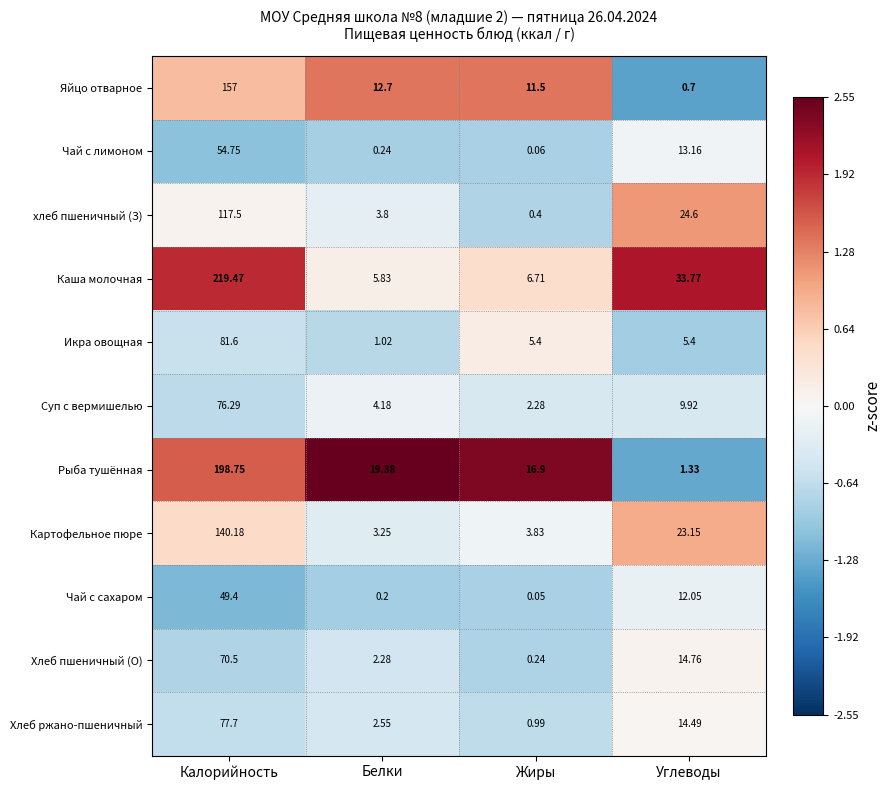

Which series has the largest total across all categories?

Каша молочная